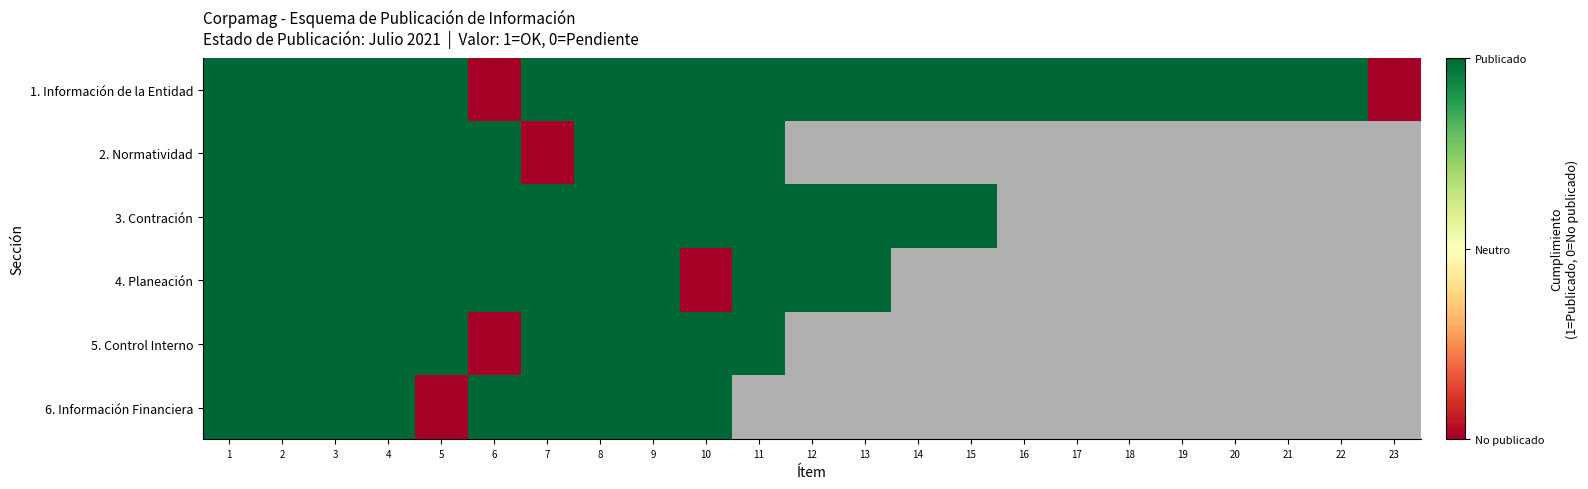

Rank the series by their maximum value, from highest to lowest.

1. Información de la Entidad, 2. Normatividad, 3. Contración, 4. Planeación, 5. Control Interno, 6. Información Financiera